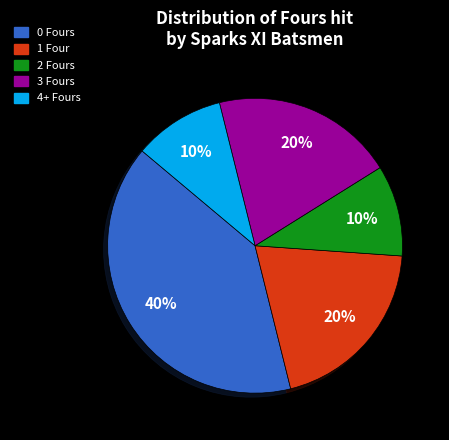

Is there any slice that represents more than half of the pie?

No